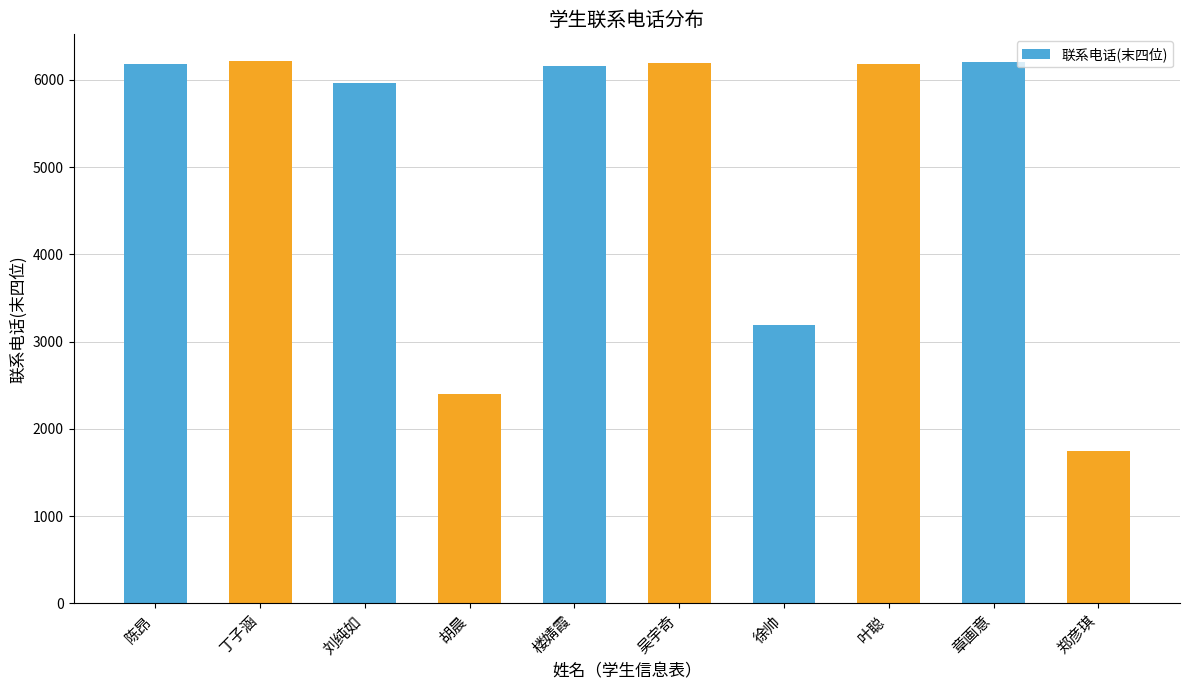

At which category does the chart reach its minimum across all series?

郑彦琪